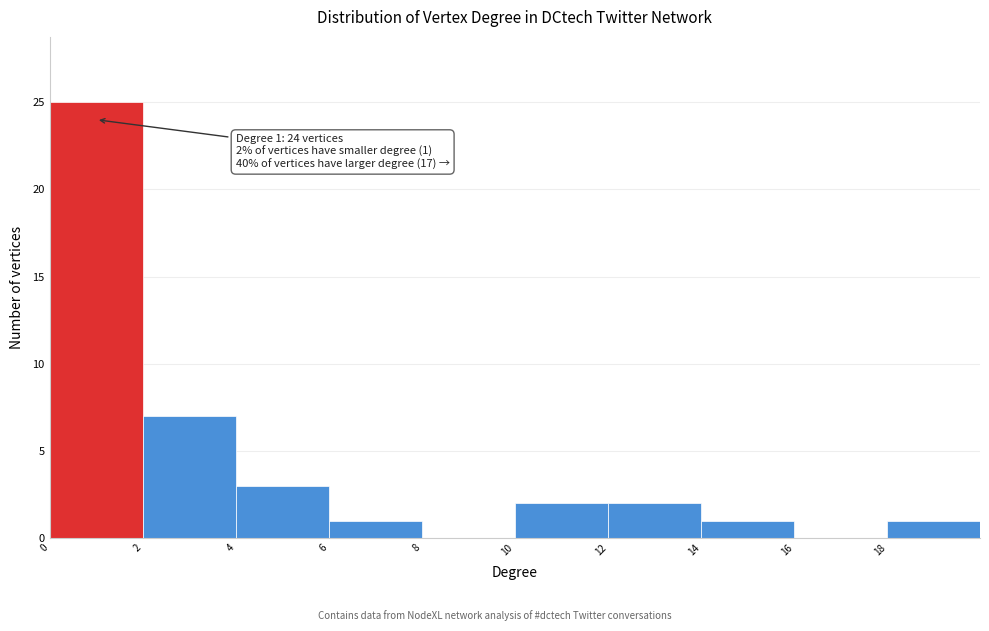

Which range on the x-axis has the tallest bar?

0 to 2